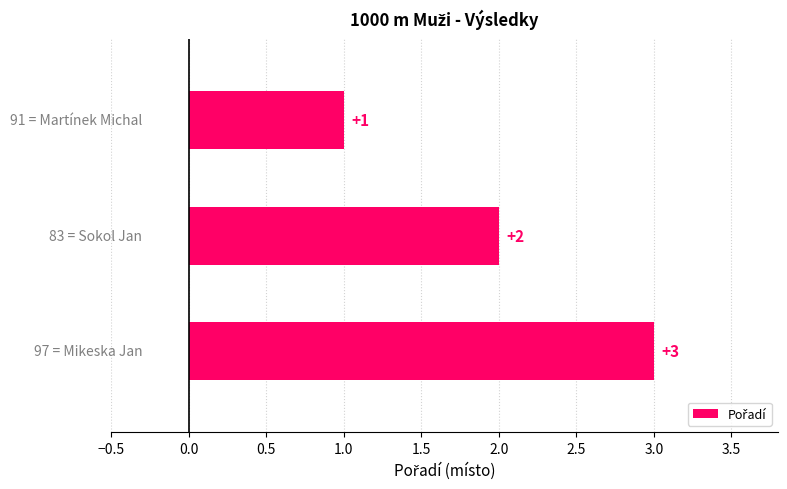

What is the maximum value shown in the chart?

3